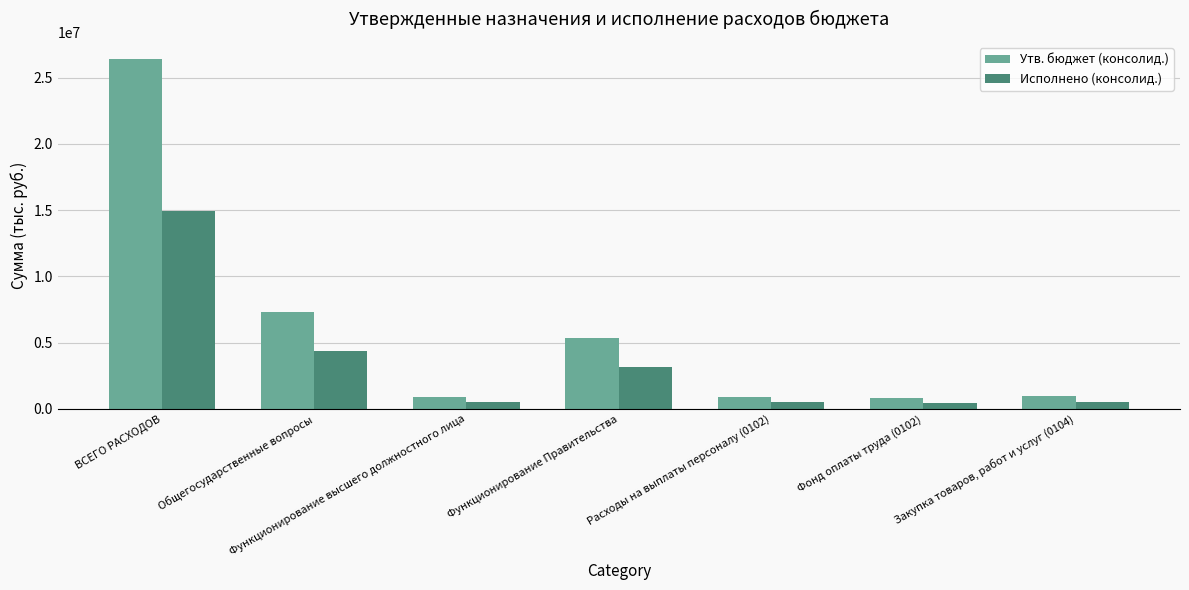

What is the total value across all series at Общегосударственные вопросы?

11701880.1